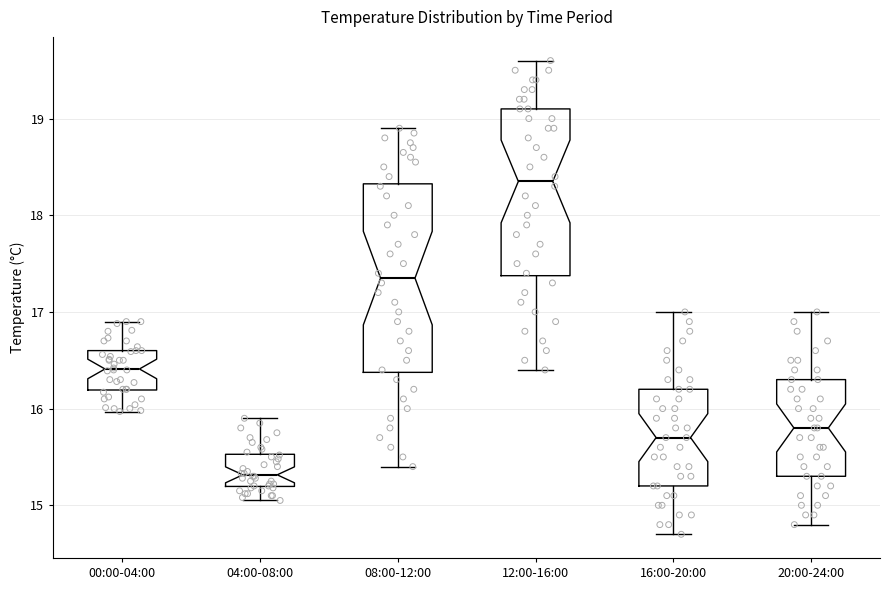

Which box's median line is the lowest?

04:00-08:00